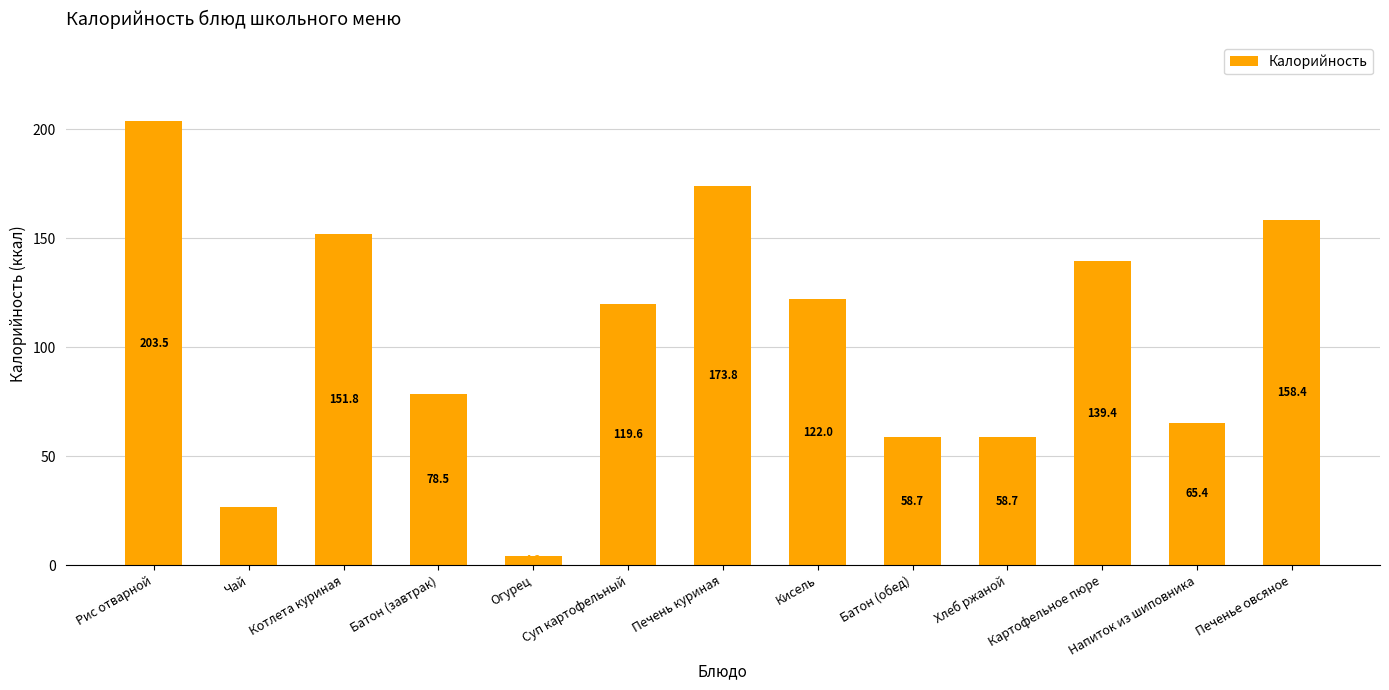

How many categories are shown in the chart?

13